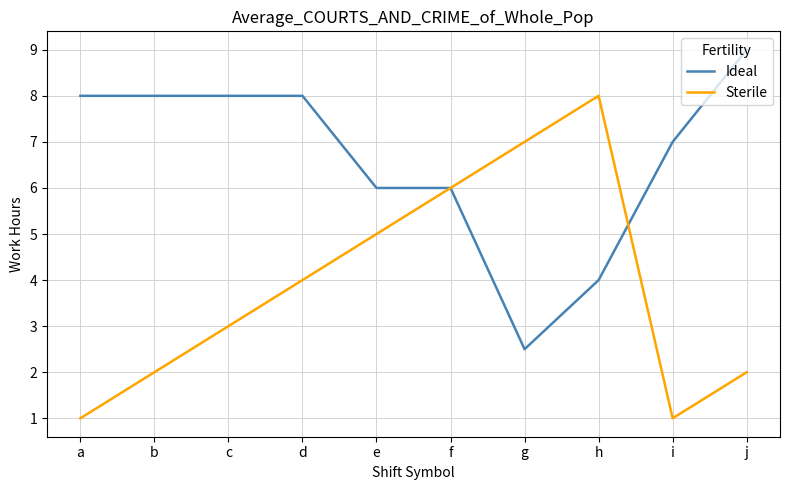

What is the sum of all Ideal values?

66.5